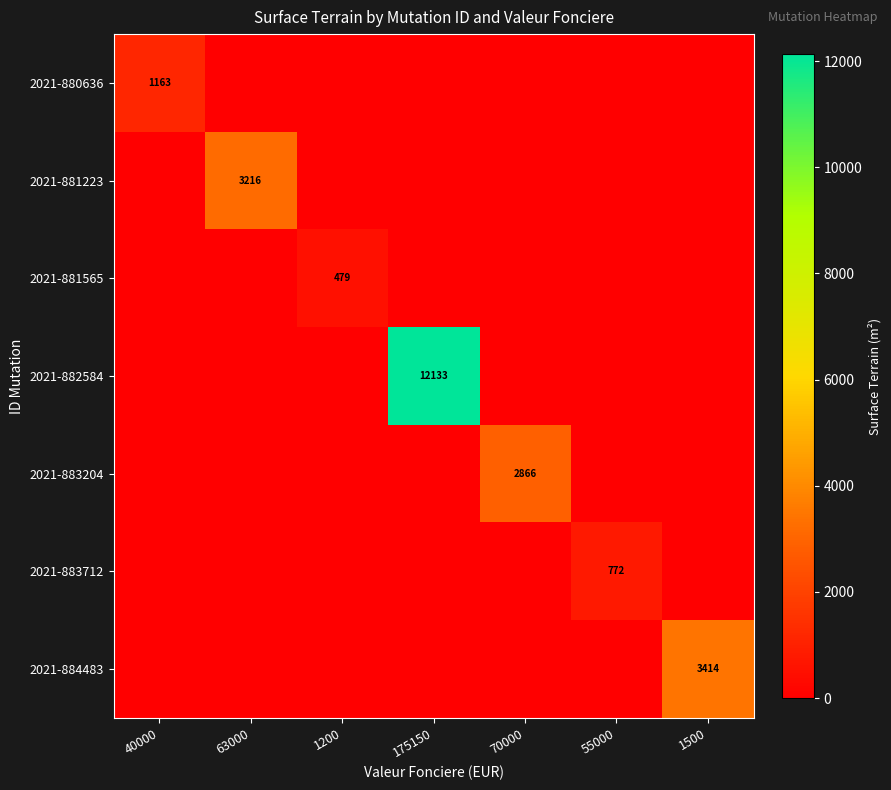

The 2021-882584 series shows -4692 at 55000. True or false?

False